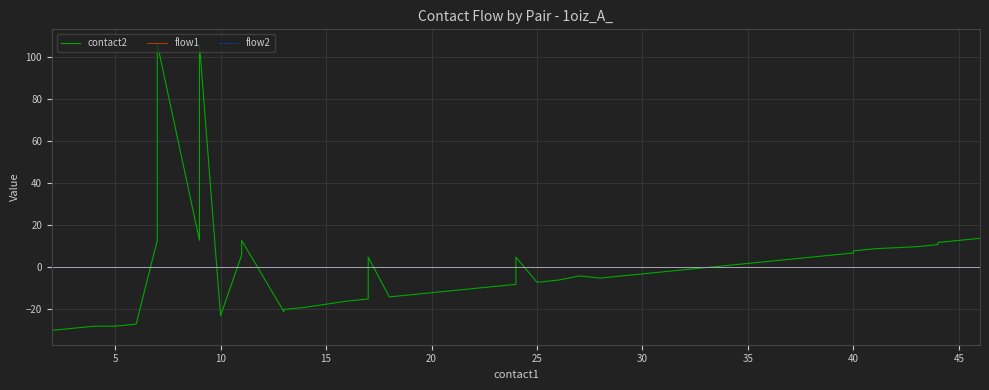

Rank the series by their maximum value, from lowest to highest.

flow1, flow2, contact2